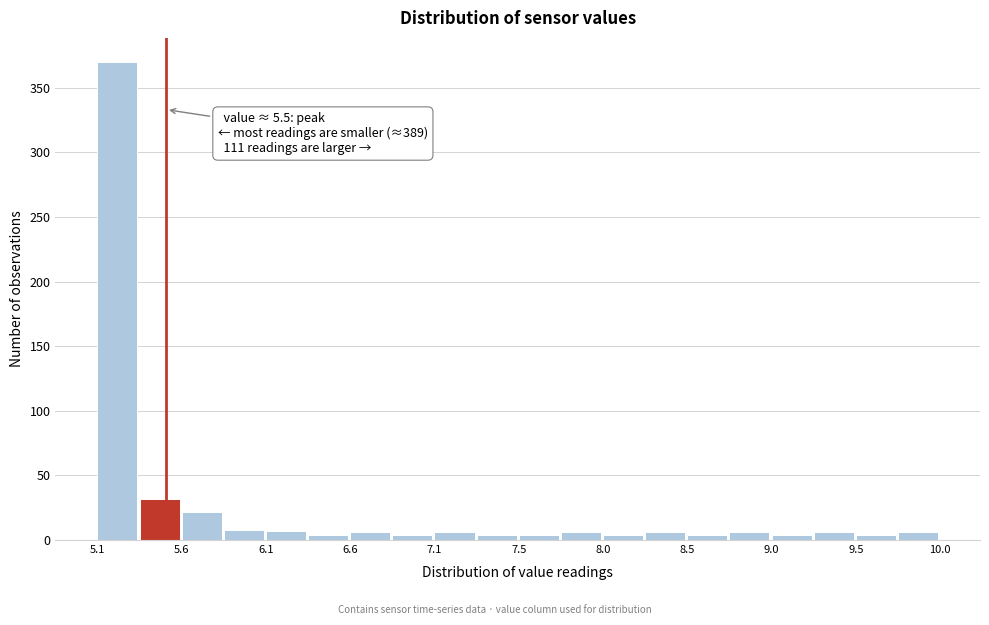

Which range on the x-axis has the tallest bar?

5.100 to 5.345